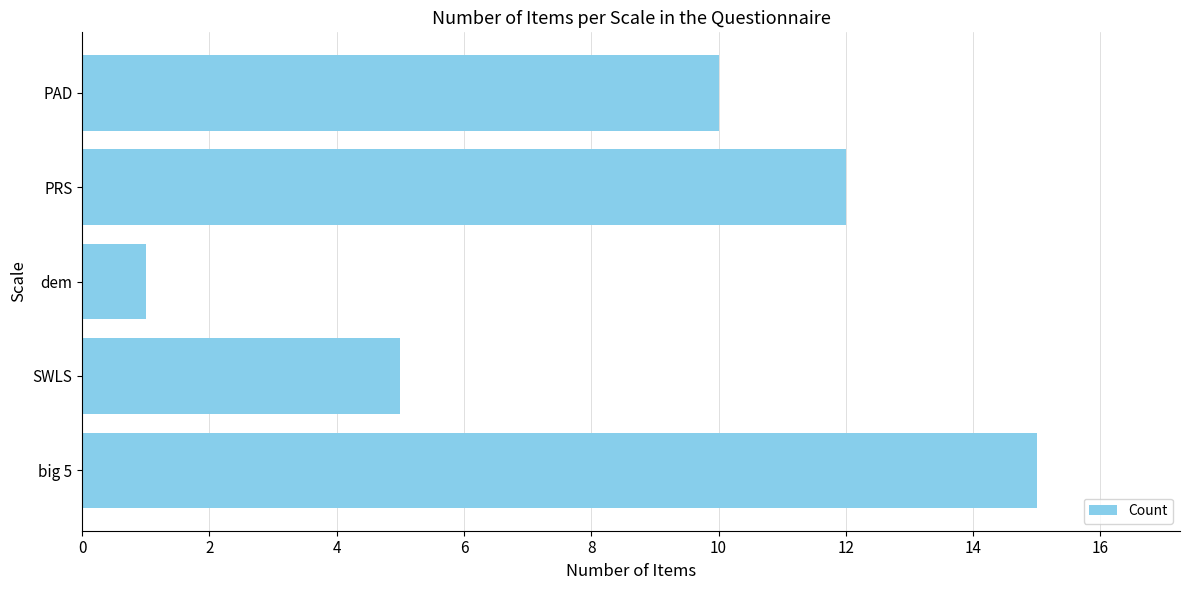

What is the difference between the values at SWLS and PRS?

7